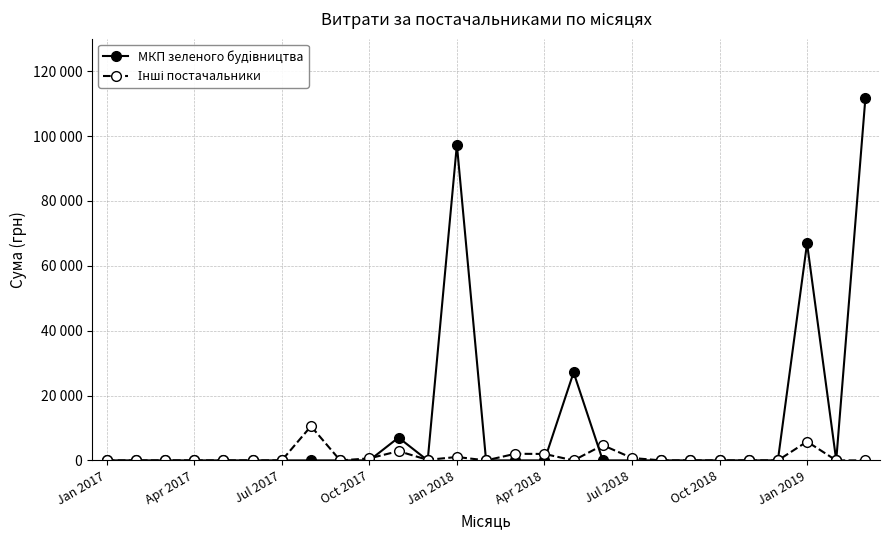

Is this an area chart (filled region under the line)?

No